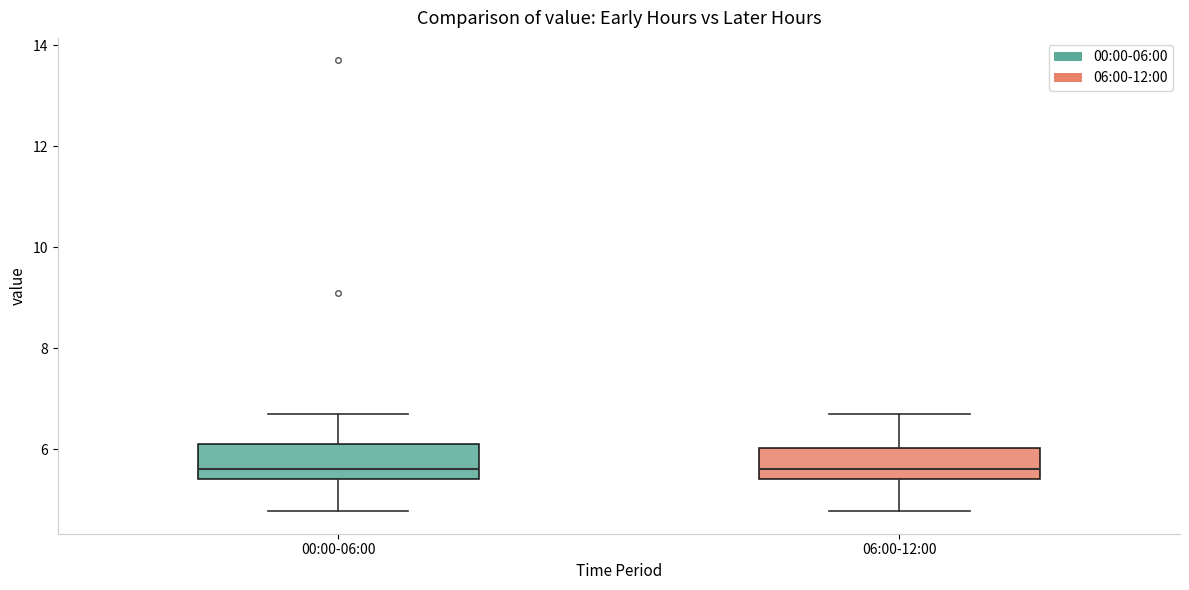

Reading left to right, transcribe this box plot: for each box, give where its median line is, the range the box spans, and where its two whiskers end, as read against the y-axis. The values are not printed on the chart, so give them approximately, as read against the axis.

00:00-06:00: median 5.6, box 5.4 to 6.2, whiskers 4.8 to 6.8
06:00-12:00: median 5.6, box 5.4 to 6.0, whiskers 4.8 to 6.8